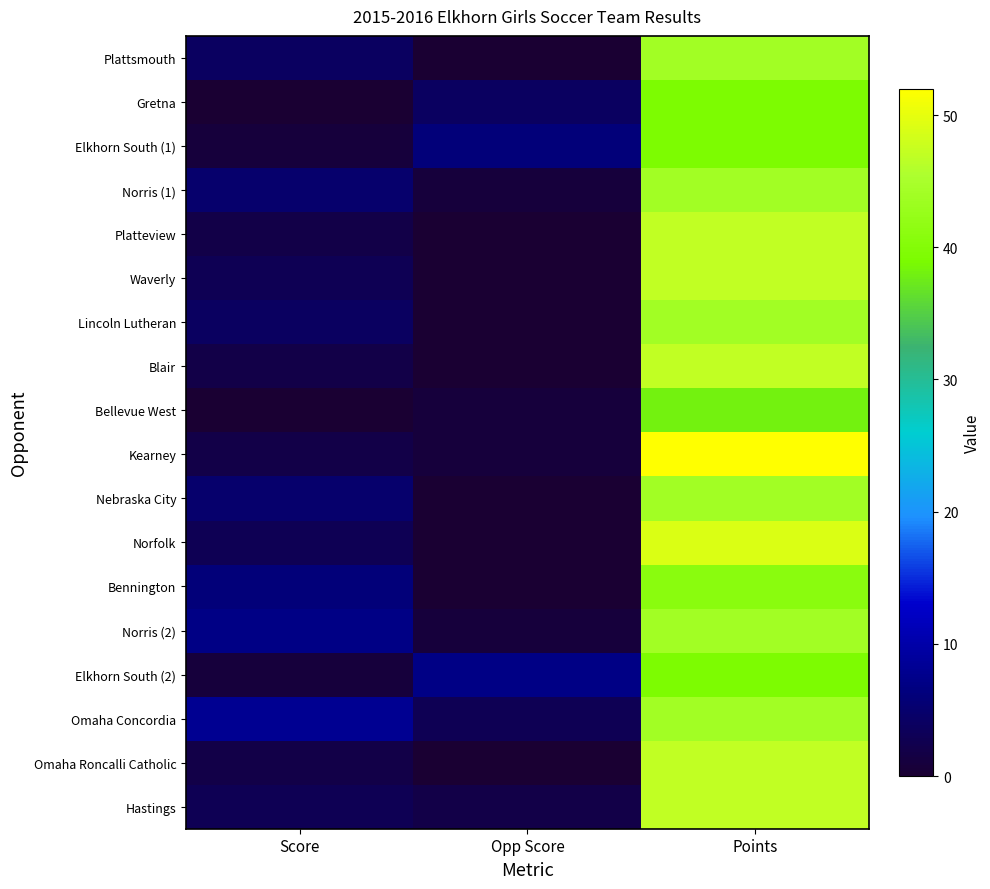

Between Opp Score and Points, which series saw the biggest shift?

Kearney